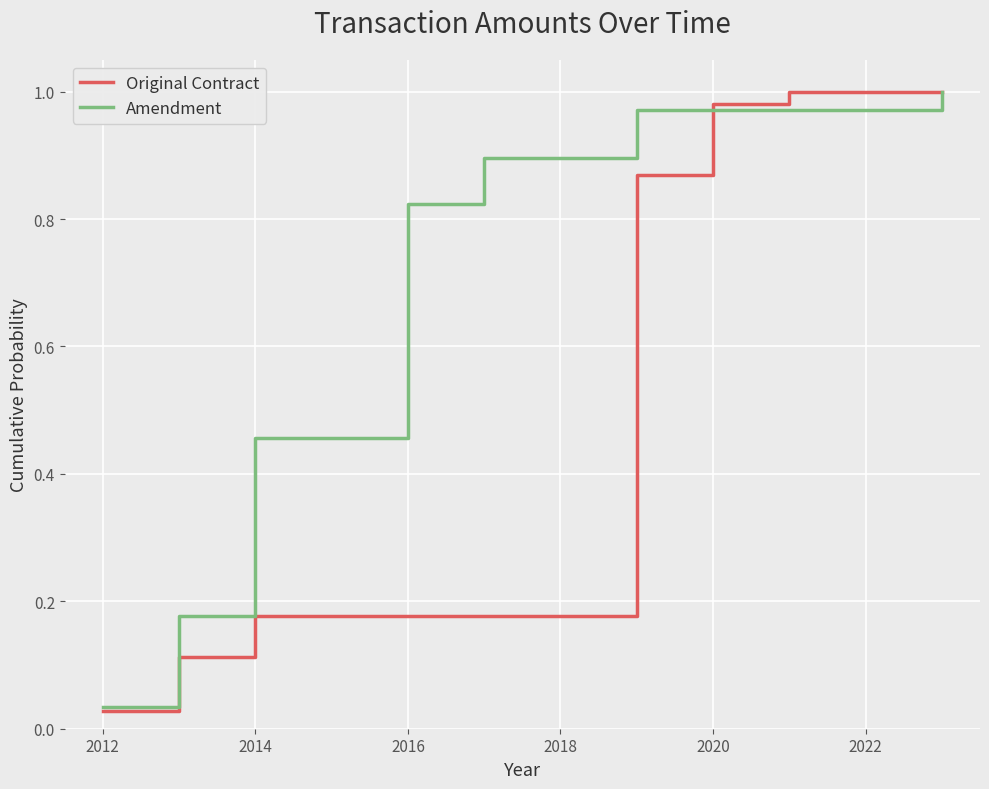

Rank the series by their average value, from lowest to highest.

Original Contract, Amendment